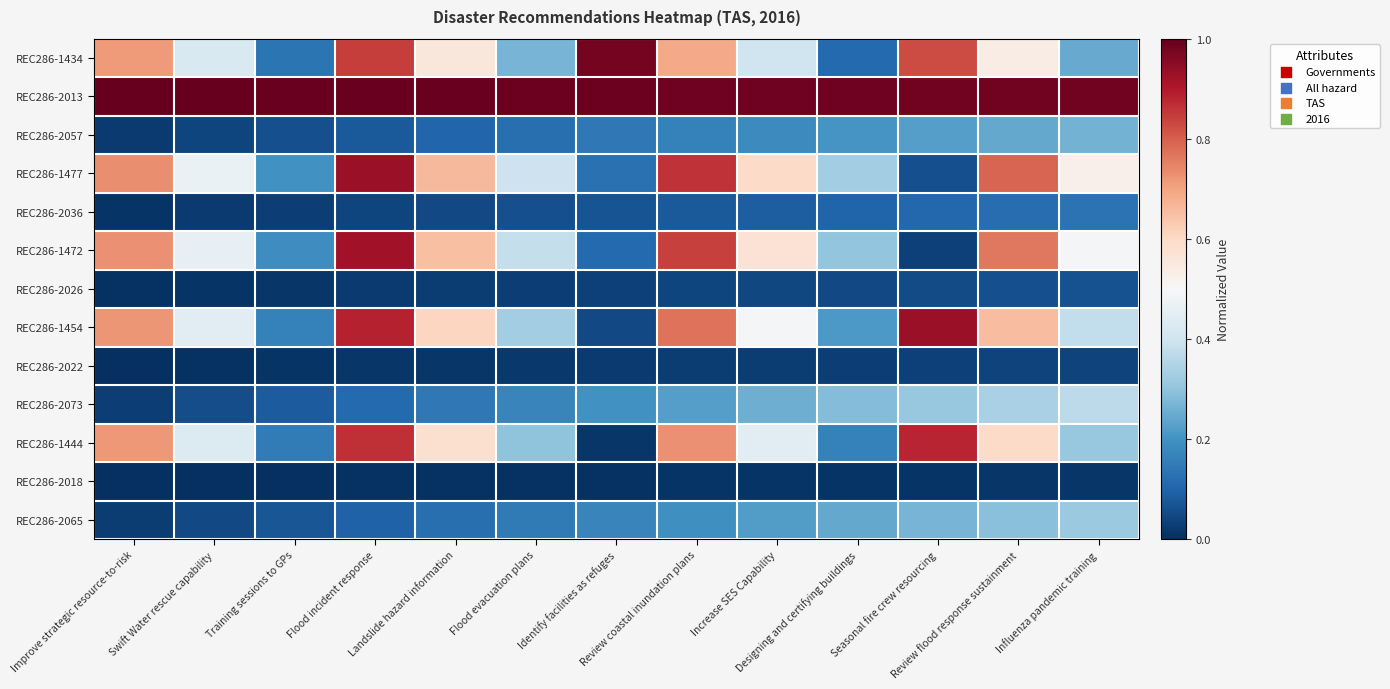

Which series changed the most between Improve strategic resource-to-risk and Increase SES Capability?

REC286-1434